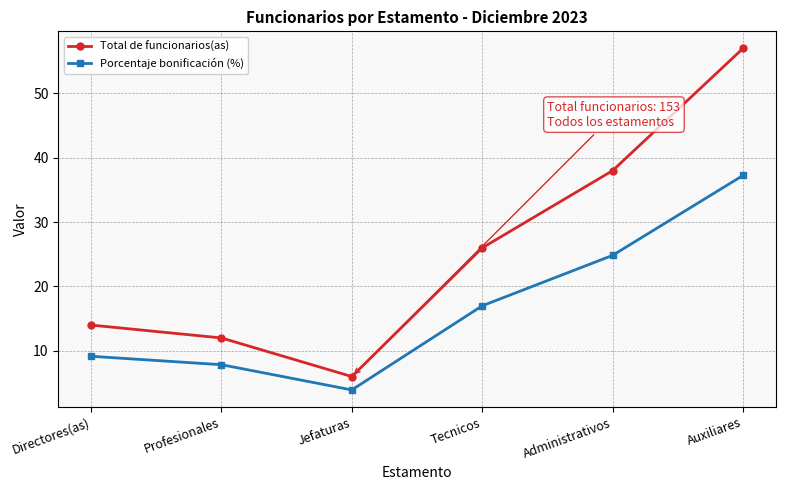

Rank the series by their average value, from lowest to highest.

Porcentaje bonificación (%), Total de funcionarios(as)